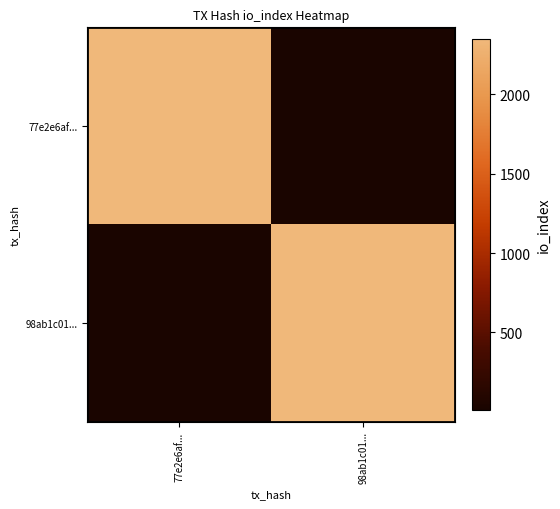

Between 77e2e6af... and 98ab1c01..., which series saw the biggest shift?

77e2e6af...